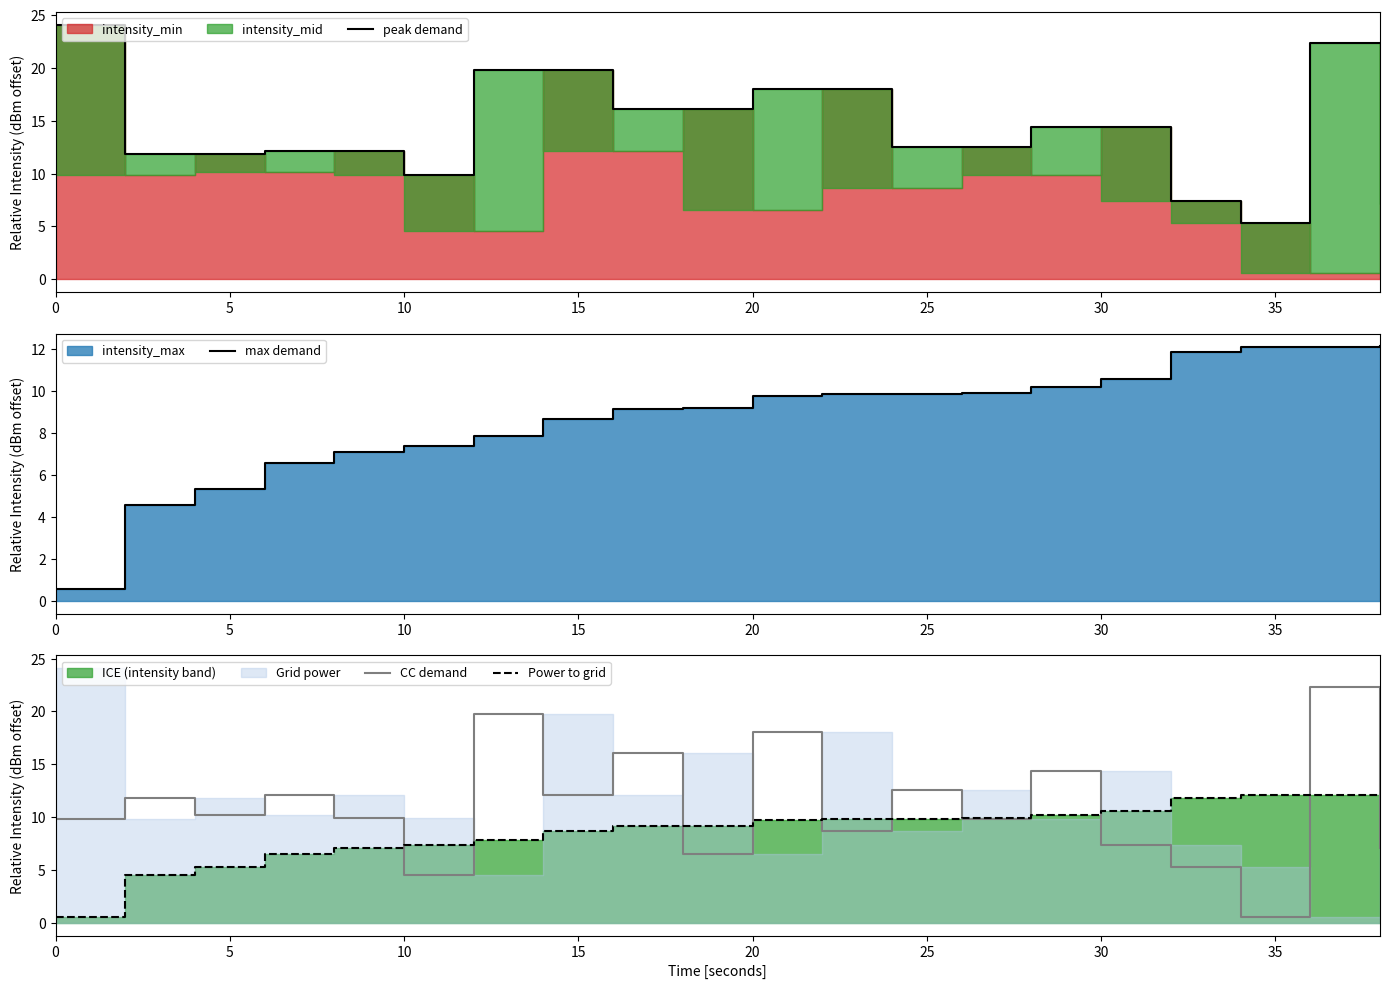

Reading left to right, what are all the values shown in this chart?

peak demand: 24.1	11.8	11.8	12.1	12.1	9.9	19.8	19.8	16.1	16.1	18.1	18.1	12.6	12.6	14.4	14.4	7.4	5.3	22.3	22.3
max demand: 0.6	4.6	5.3	6.6	7.1	7.4	7.9	8.7	9.1	9.2	9.7	9.8	9.9	9.9	10.2	10.6	11.8	12.1	12.1	12.1
CC demand: 9.8	11.8	10.2	12.1	9.9	4.6	19.8	12.1	16.1	6.6	18.1	8.7	12.6	9.9	14.4	7.4	5.3	0.6	22.3	7.1
Power to grid: 0.6	4.6	5.3	6.6	7.1	7.4	7.9	8.7	9.1	9.2	9.7	9.8	9.9	9.9	10.2	10.6	11.8	12.1	12.1	12.1